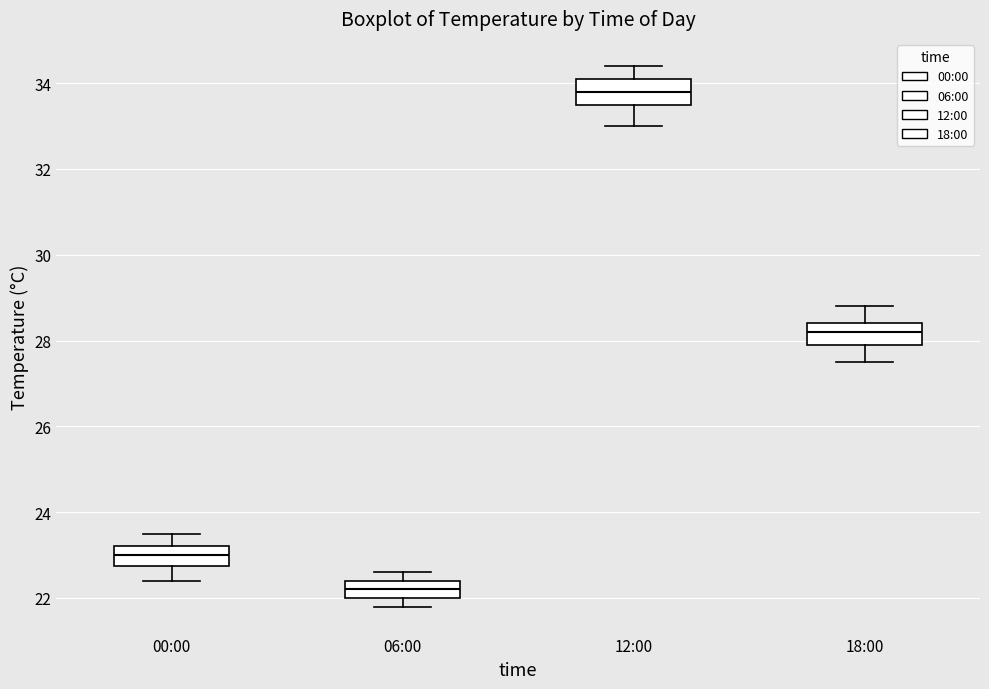

Reading left to right, transcribe this box plot: for each box, give where its median line is, the range the box spans, and where its two whiskers end, as read against the y-axis. The values are not printed on the chart, so give them approximately, as read against the axis.

00:00: median 23.0, box 22.8 to 23.2, whiskers 22.4 to 23.6
06:00: median 22.2, box 22.0 to 22.4, whiskers 21.8 to 22.6
12:00: median 33.8, box 33.6 to 34.2, whiskers 33.0 to 34.4
18:00: median 28.2, box 28.0 to 28.4, whiskers 27.6 to 28.8